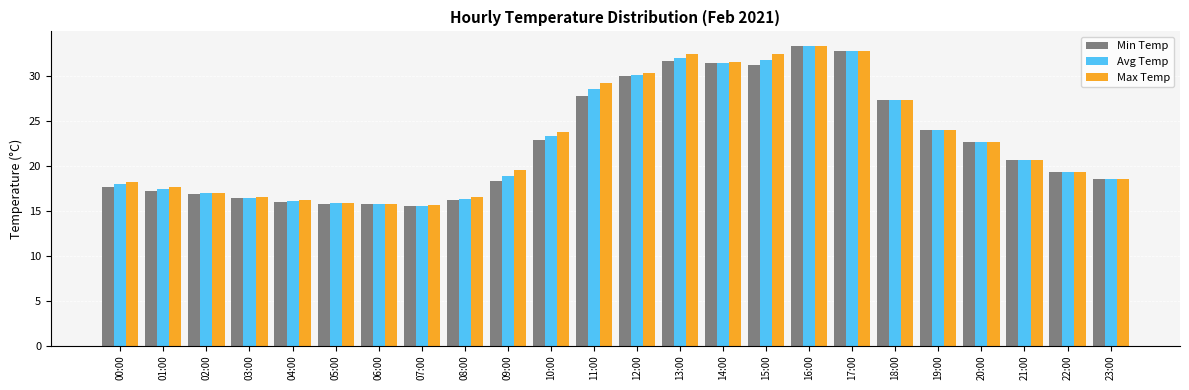

At which label does Min Temp first exceed 20?

10:00